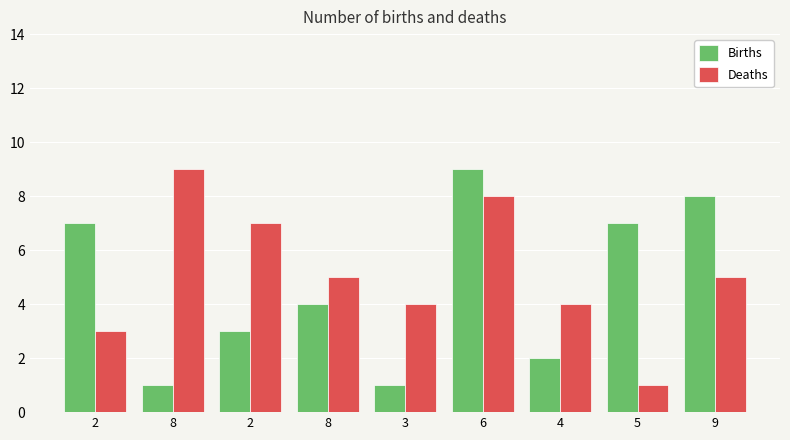

Which series changed the most between 2 and 8?

Deaths